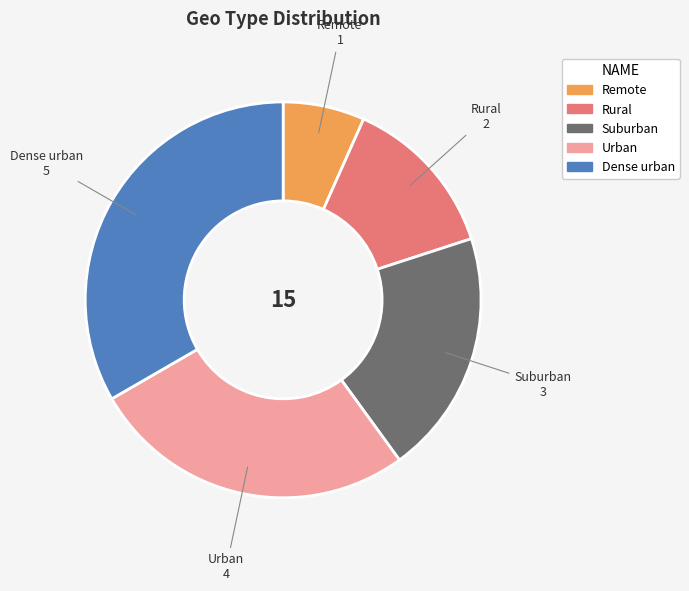

Which slice is the largest?

Dense urban